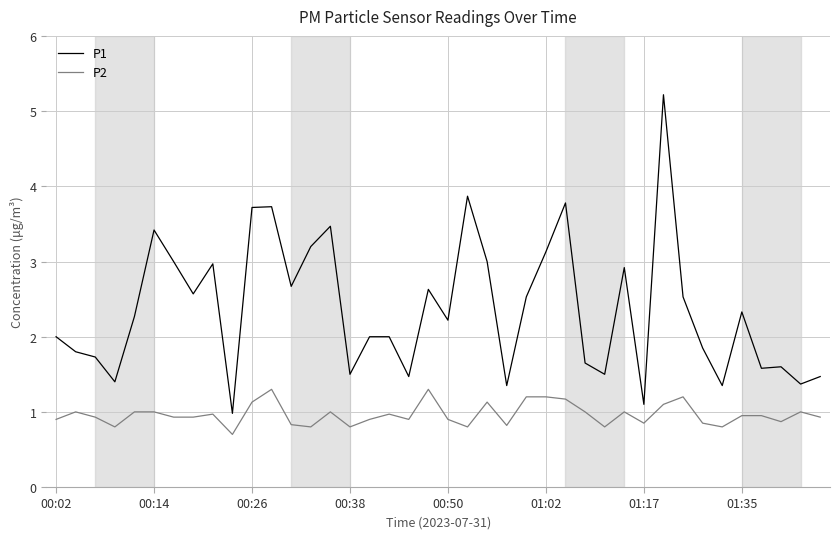

Rank the series by their maximum value, from highest to lowest.

P1, P2